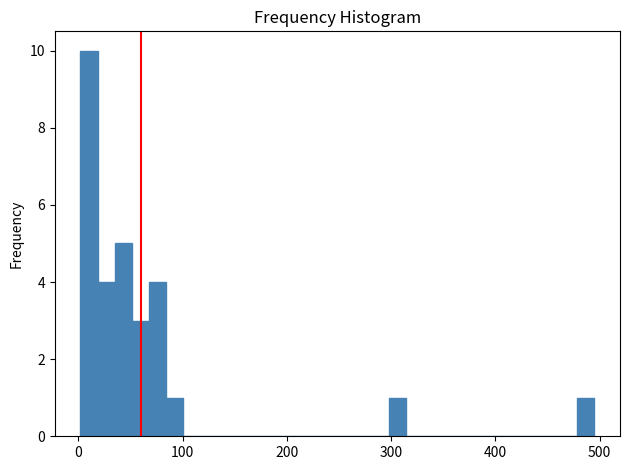

Around what value on the x-axis is the tallest bar? Give the approximate position of its centre, as read against the axis.

10